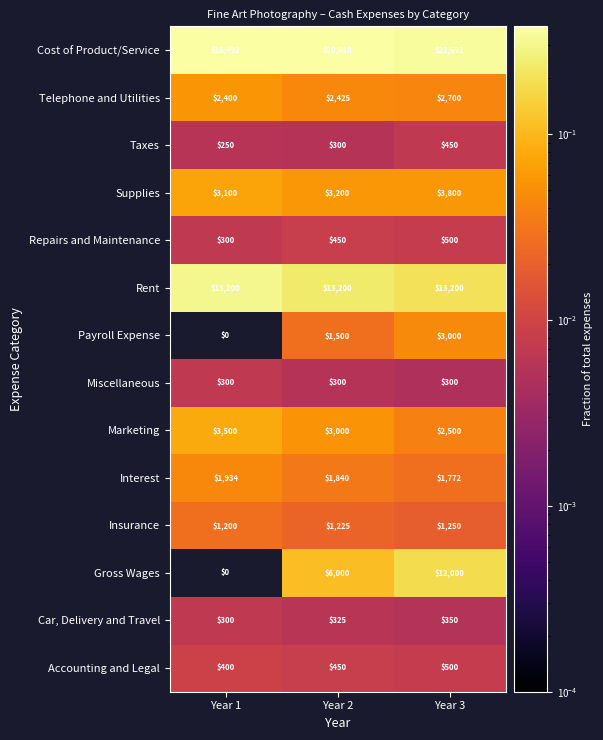

Between Year 2 and Year 3, which series saw the biggest shift?

Gross Wages